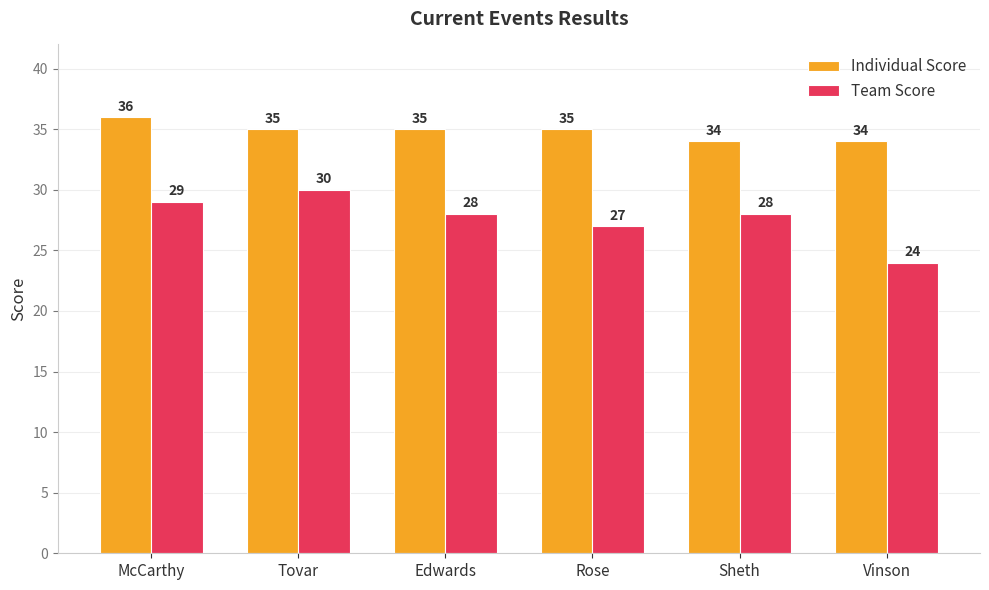

Rank the series by their maximum value, from lowest to highest.

Team Score, Individual Score